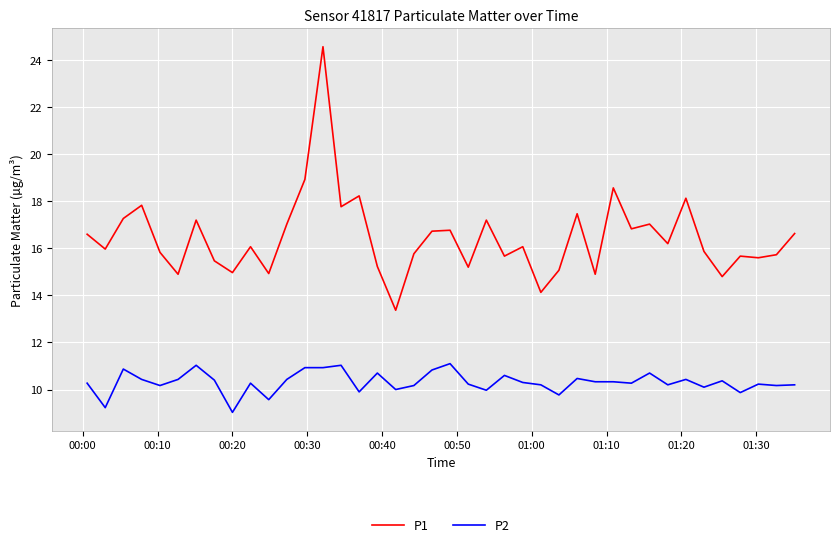

List the series in order of their overall mean, highest first.

P1, P2